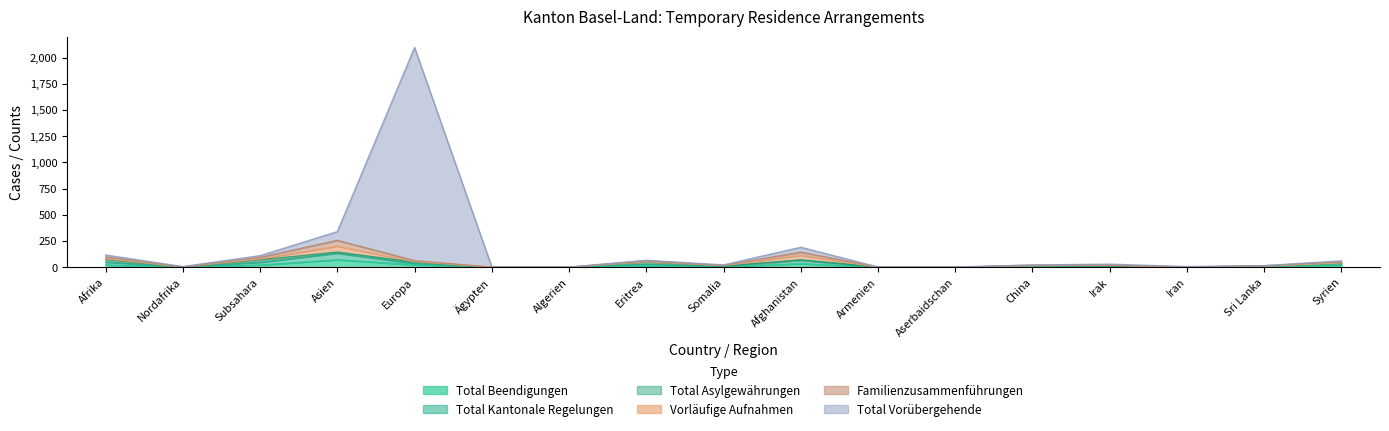

Does the chart have visible grid lines?

No